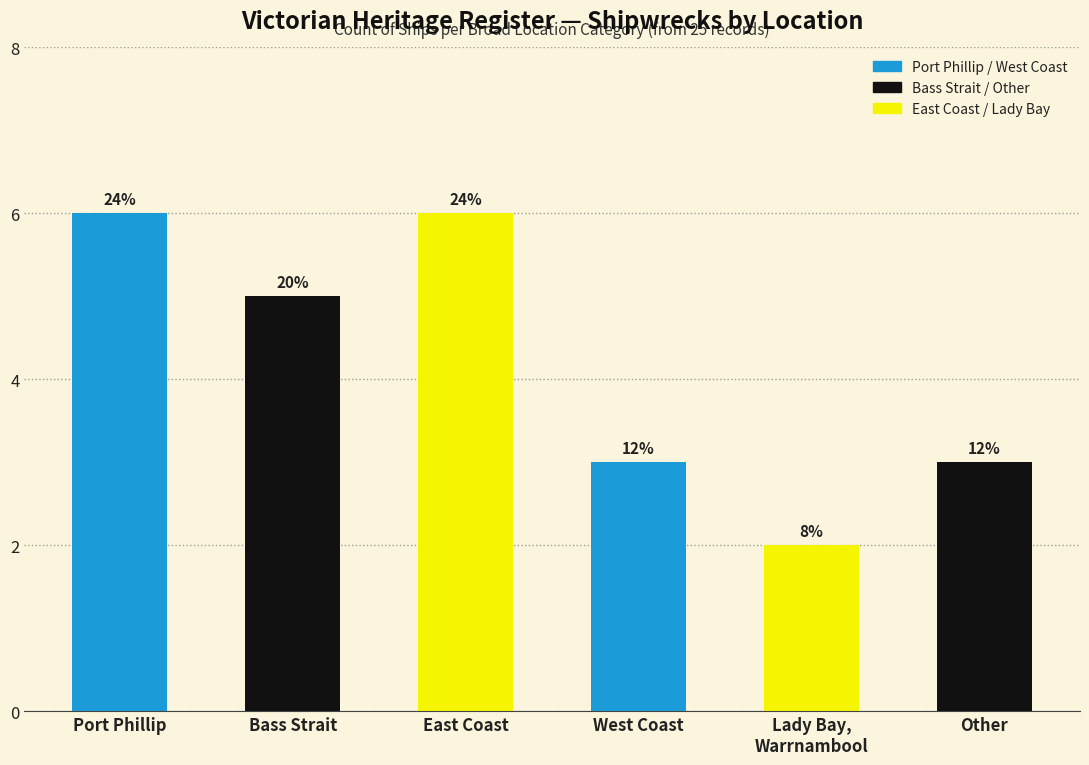

Between Bass Strait and Other, which is larger?

Bass Strait